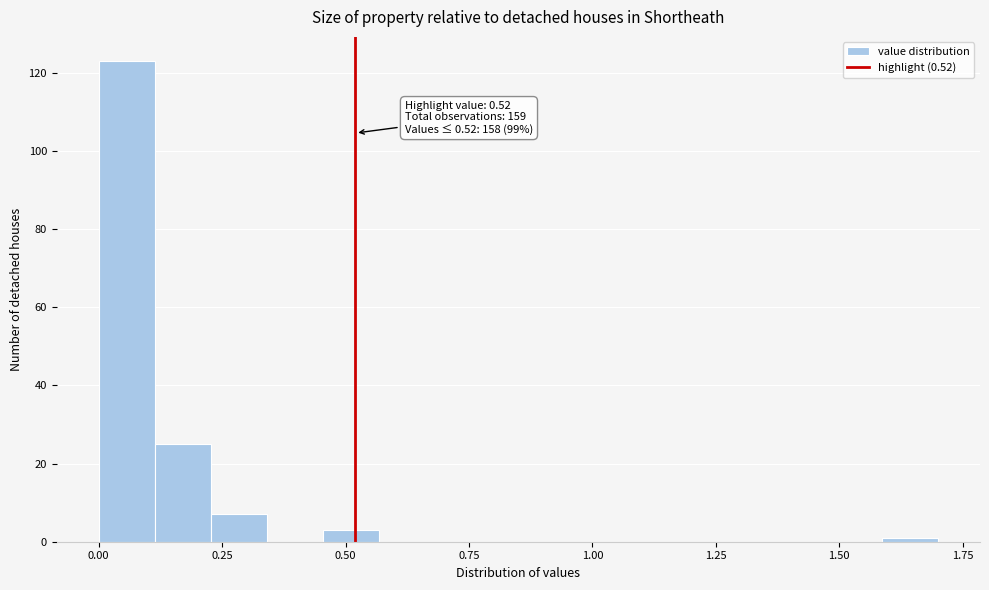

Around what value on the x-axis is the tallest bar? Give the approximate position of its centre, as read against the axis.

0.05